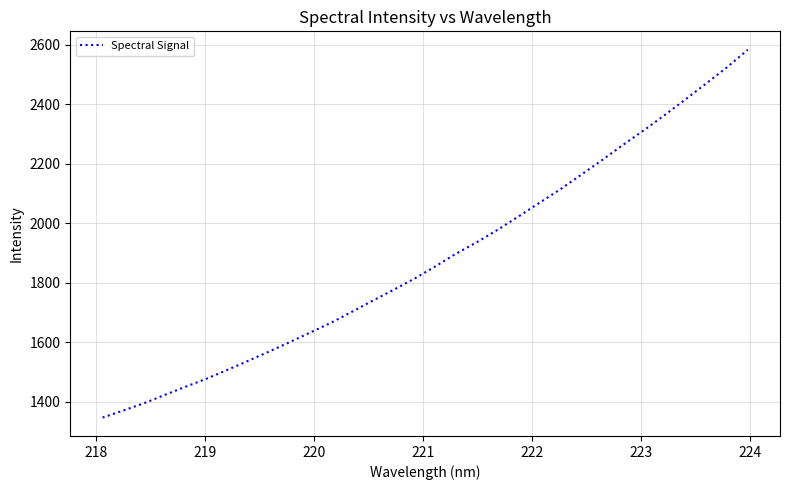

What is the minimum value shown in the chart?

1345.9